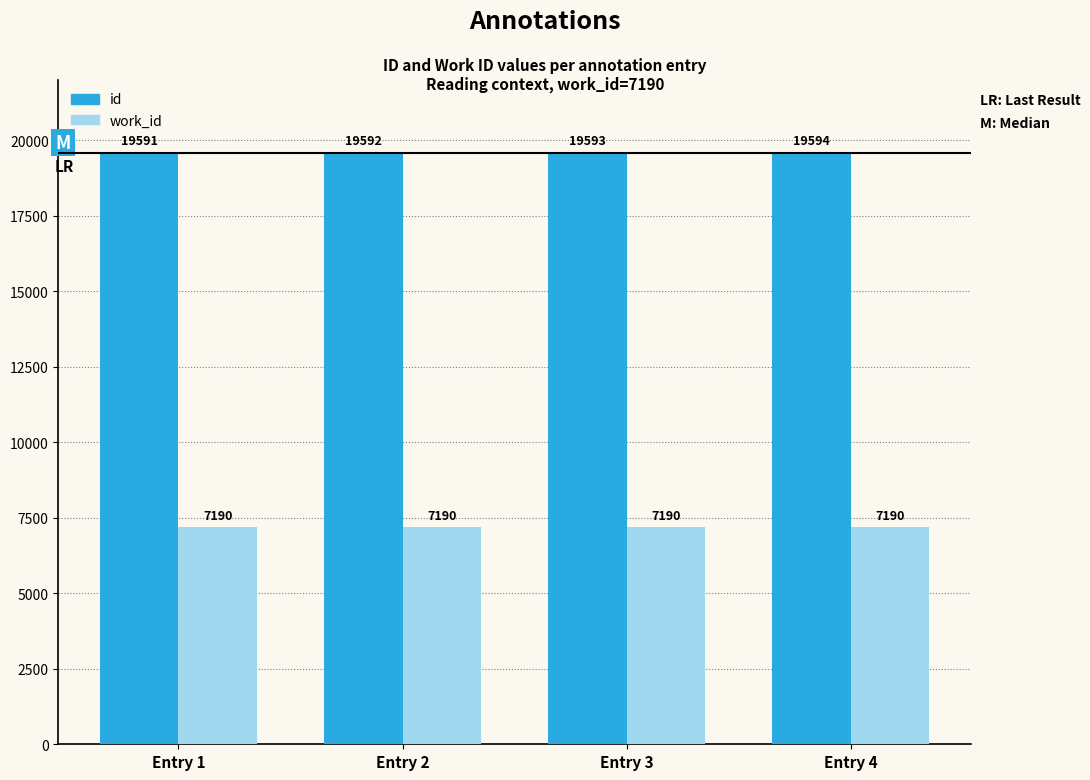

What is the smallest value displayed?

7190